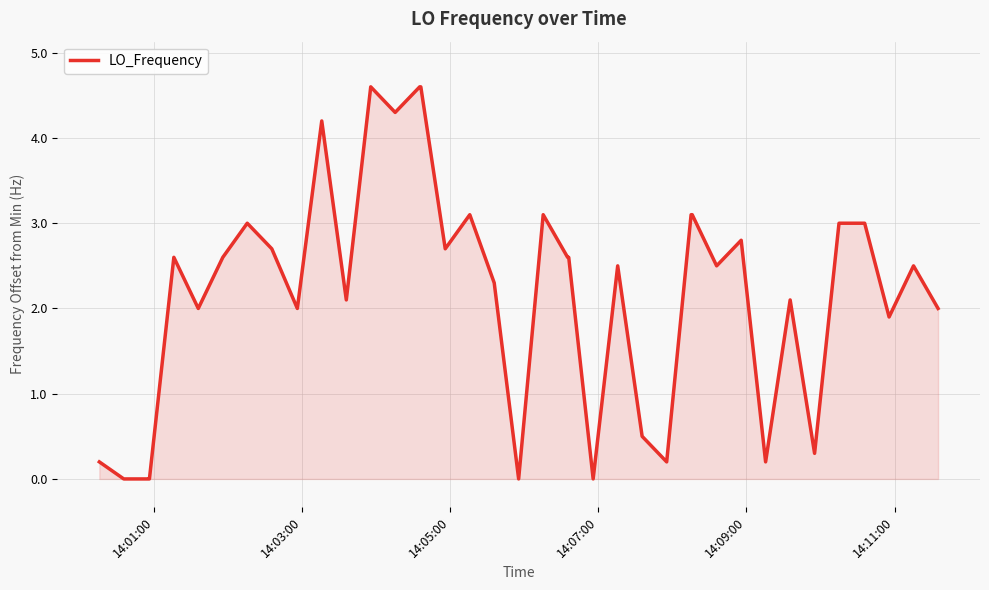

What is the difference between the maximum and second lowest values?

4.6